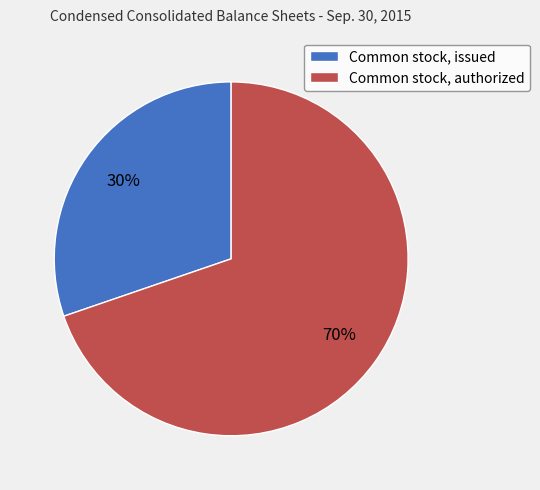

To the nearest percent, what is the combined percentage of Common stock, issued and Common stock, authorized?

100%